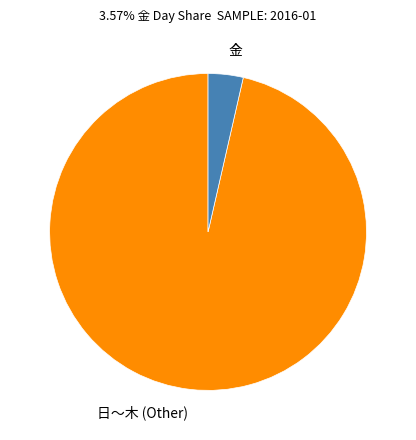

Rank the categories by value from lowest to highest.

金, 日〜木 (Other)